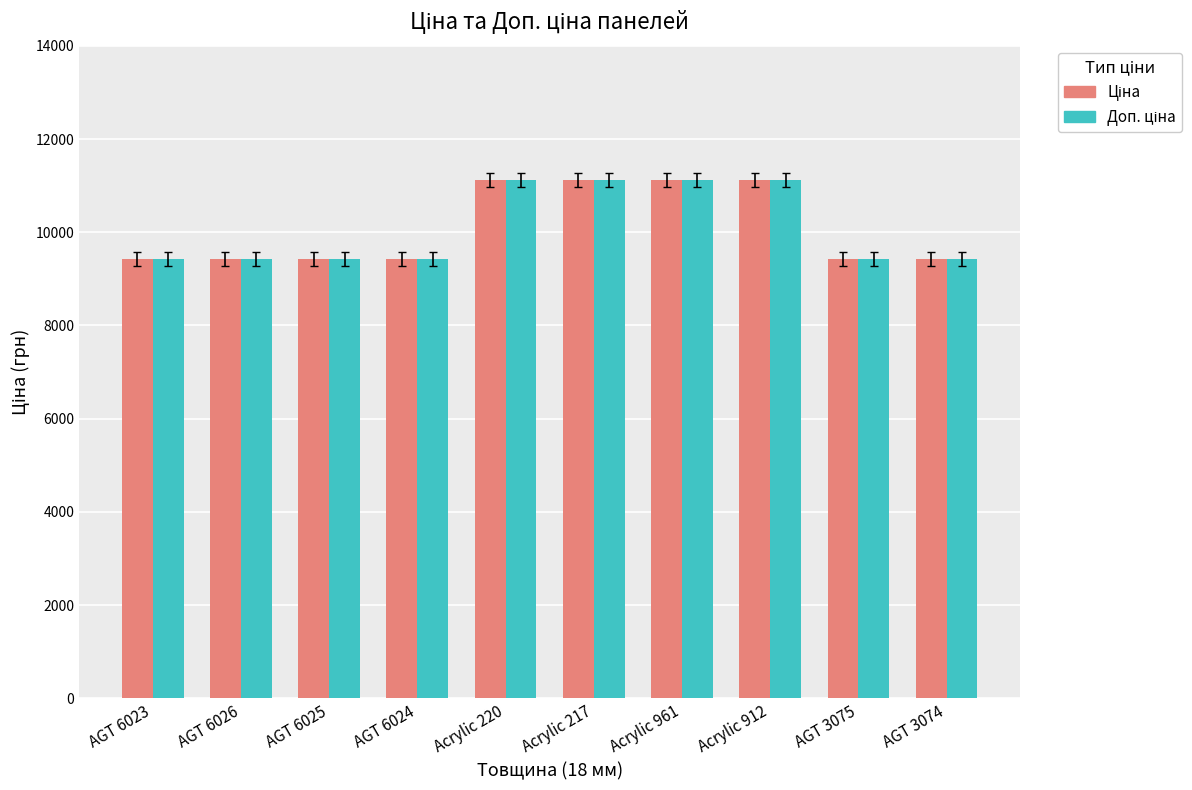

What is the total value across all series at AGT 6025?

18833.7